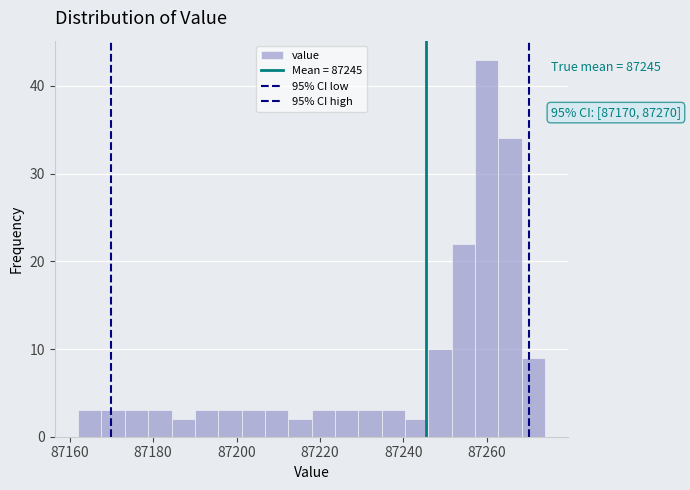

Around what value on the x-axis is the tallest bar? Give the approximate position of its centre, as read against the axis.

87260